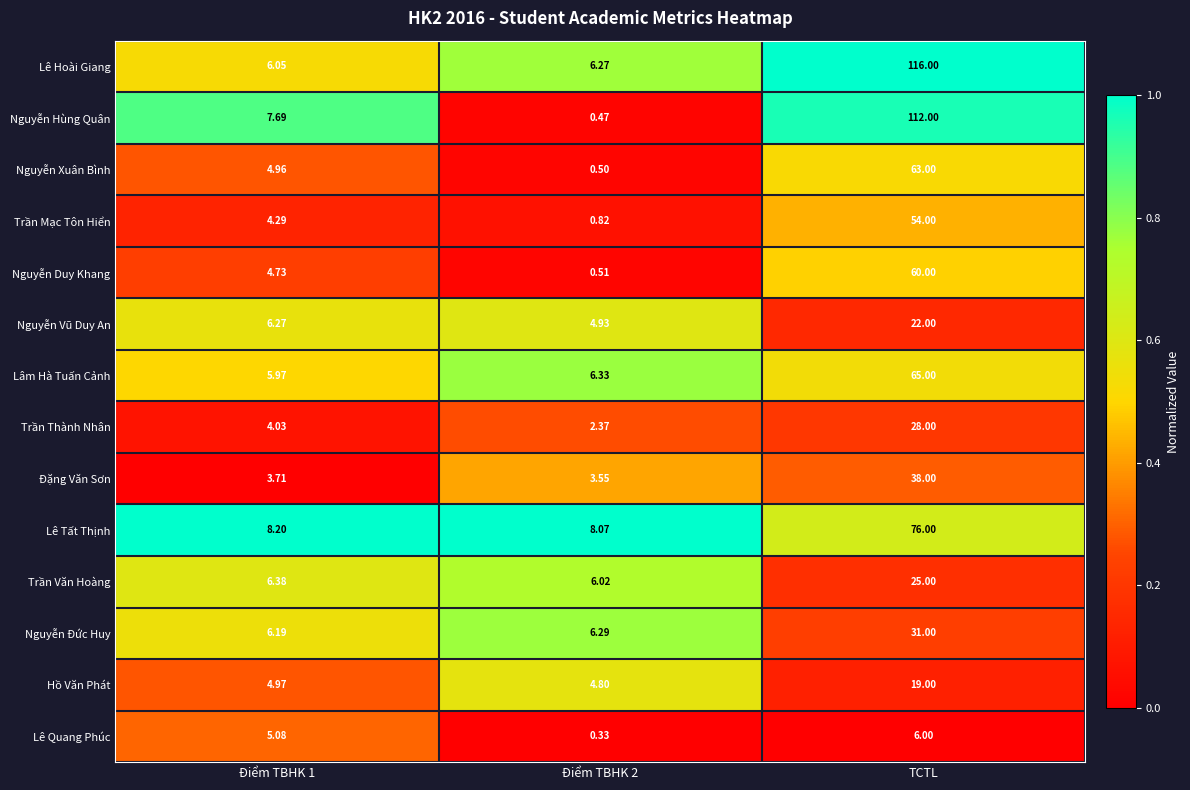

What is the spread (max minus min) of values at TCTL?

110.0